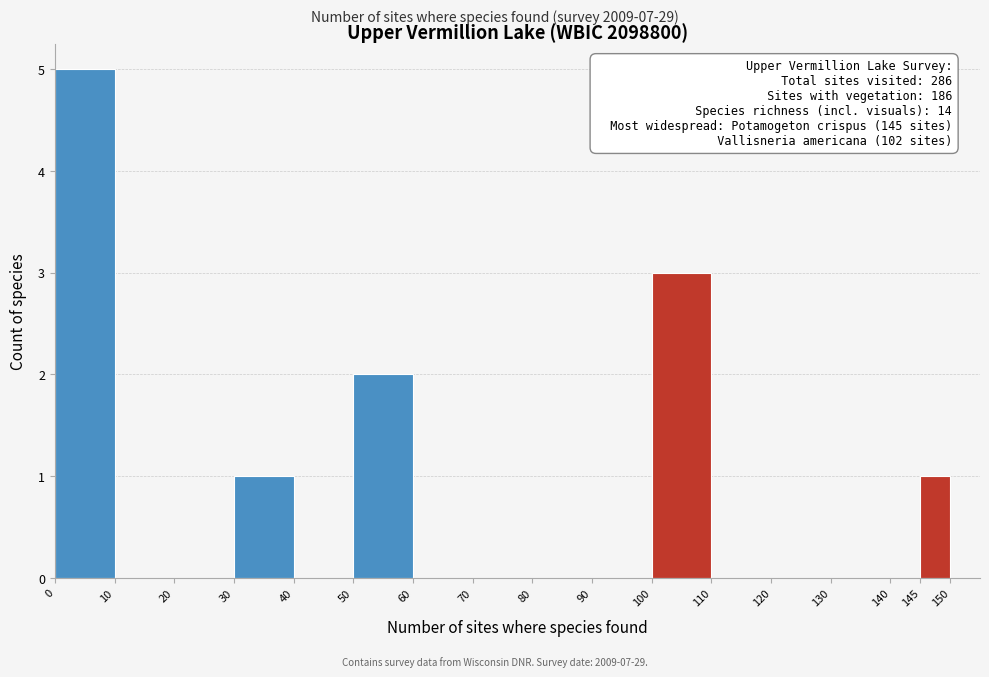

Over which range of the x-axis is the bar tallest?

0 to 10